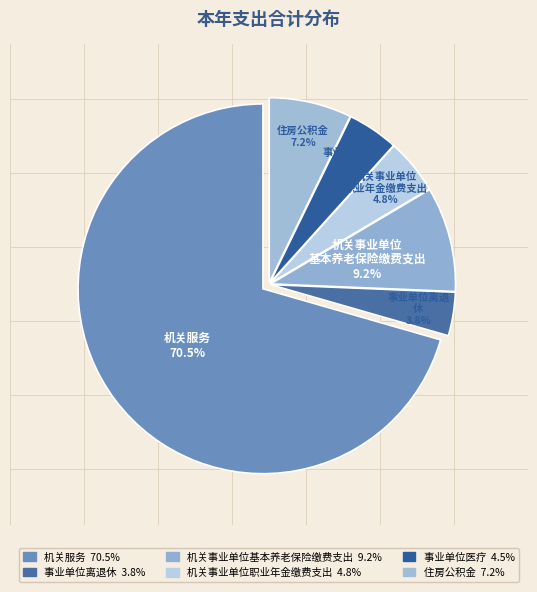

Count the number of slices in the pie.

6